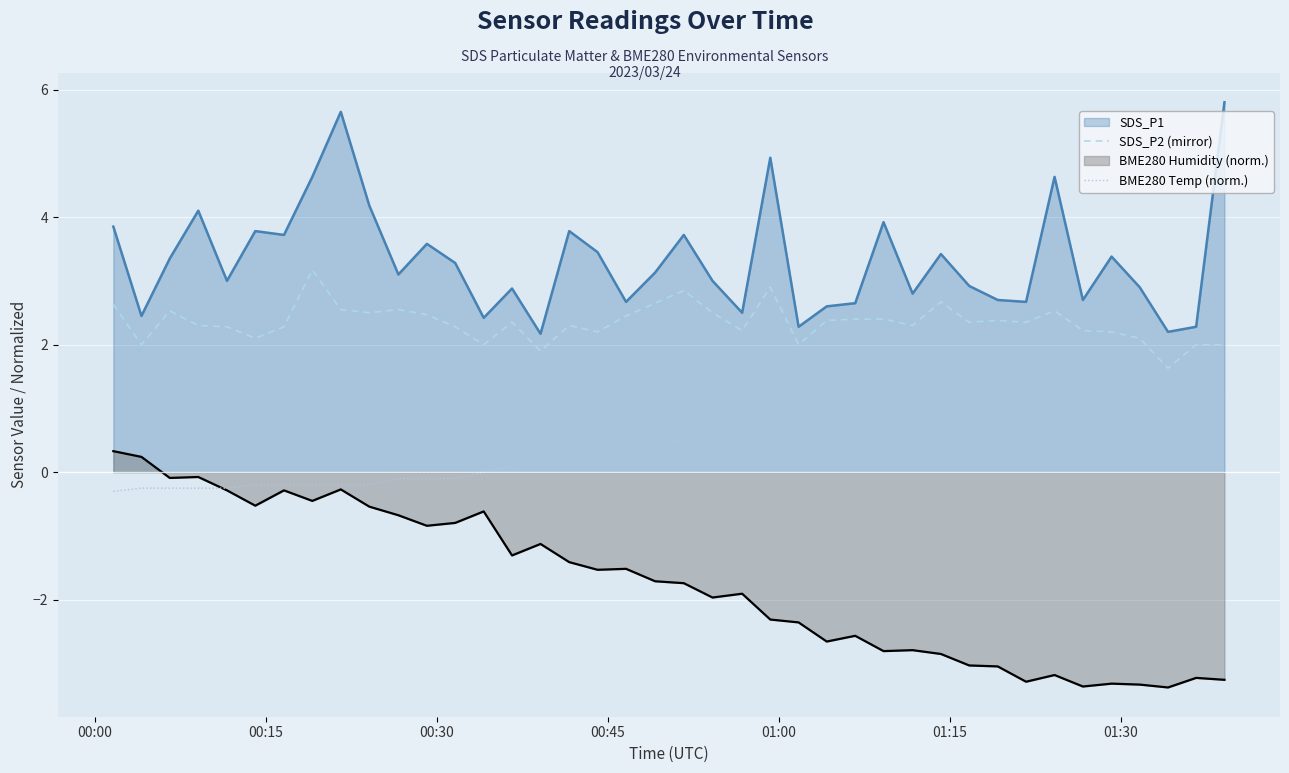

What is the difference between the maximum and minimum values in the SDS_P2 (mirror) series?

1.5